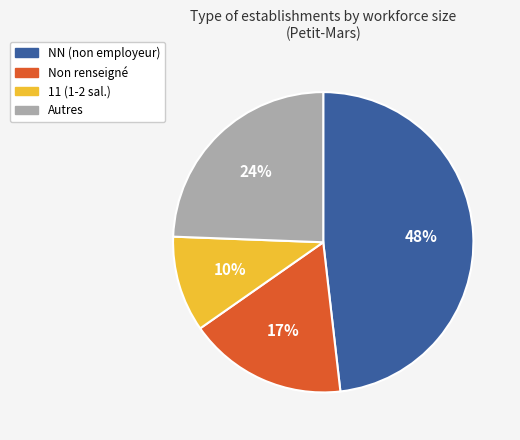

To the nearest percent, what is the difference between the largest and smallest slice percentages?

38%